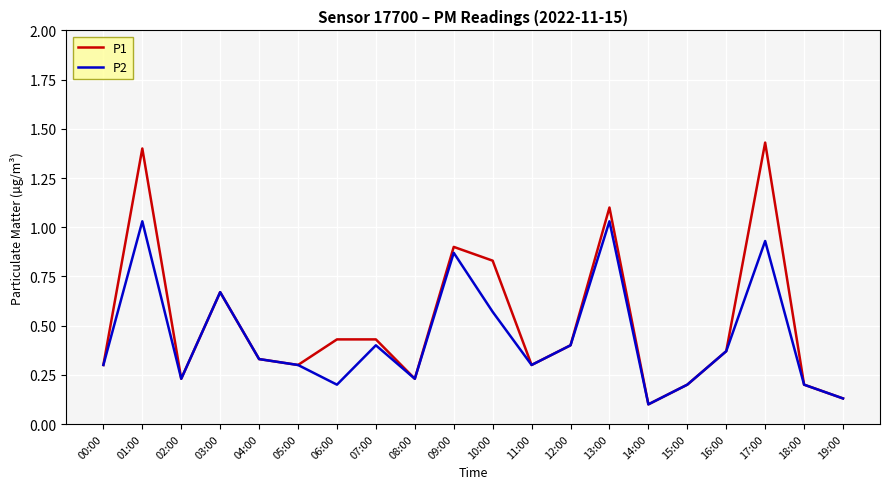

What position from the left is 06:00?

7